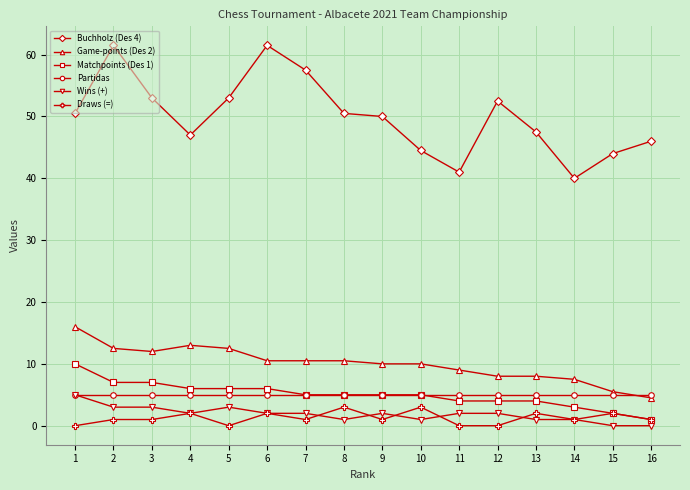

Reading left to right, transcribe all the data shown in this chart.

Buchholz (Des 4): 50.5	61.5	53.0	47.0	53.0	61.5	57.5	50.5	50.0	44.5	41.0	52.5	47.5	40.0	44.0	46.0
Game-points (Des 2): 16.0	12.5	12.0	13.0	12.5	10.5	10.5	10.5	10.0	10.0	9.0	8.0	8.0	7.5	5.5	4.5
Matchpoints (Des 1): 10.0	7.0	7.0	6.0	6.0	6.0	5.0	5.0	5.0	5.0	4.0	4.0	4.0	3.0	2.0	1.0
Partidas: 5.0	5.0	5.0	5.0	5.0	5.0	5.0	5.0	5.0	5.0	5.0	5.0	5.0	5.0	5.0	5.0
Wins (+): 5.0	3.0	3.0	2.0	3.0	2.0	2.0	1.0	2.0	1.0	2.0	2.0	1.0	1.0	0.0	0.0
Draws (=): 0.0	1.0	1.0	2.0	0.0	2.0	1.0	3.0	1.0	3.0	0.0	0.0	2.0	1.0	2.0	1.0